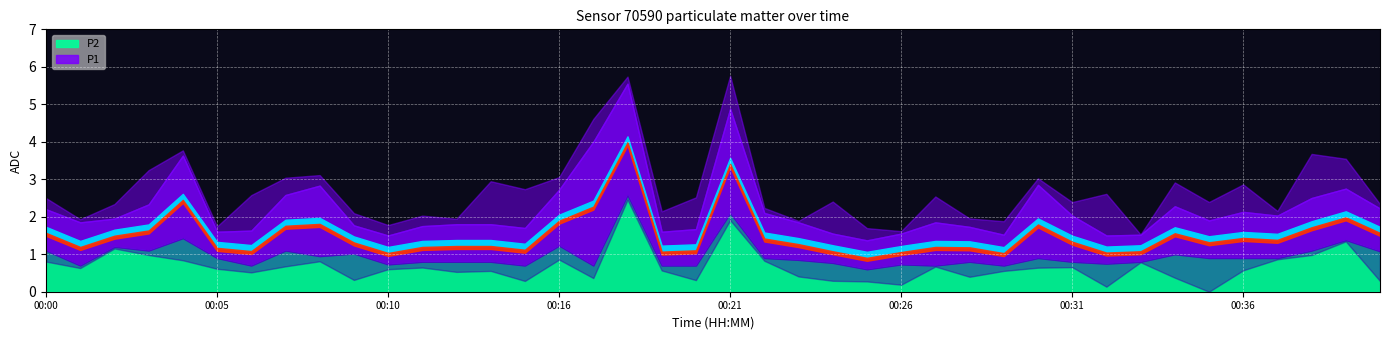

What is the sum of all P1 values?

88.6